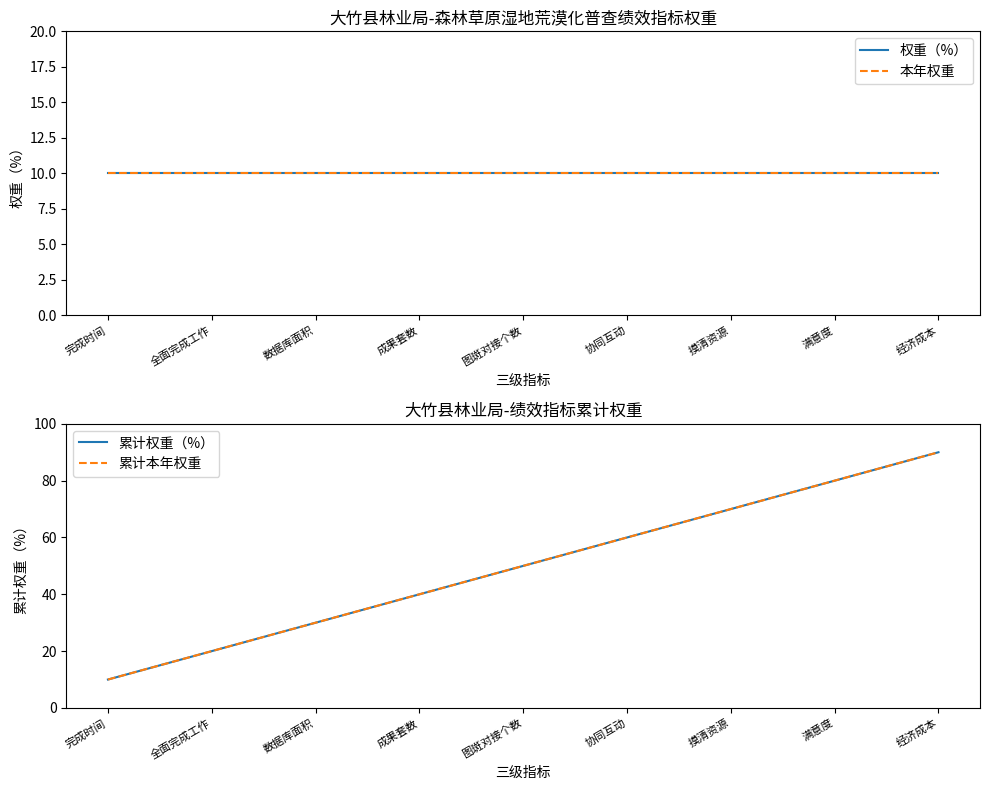

What is the average value of the 累计本年权重 series?

50